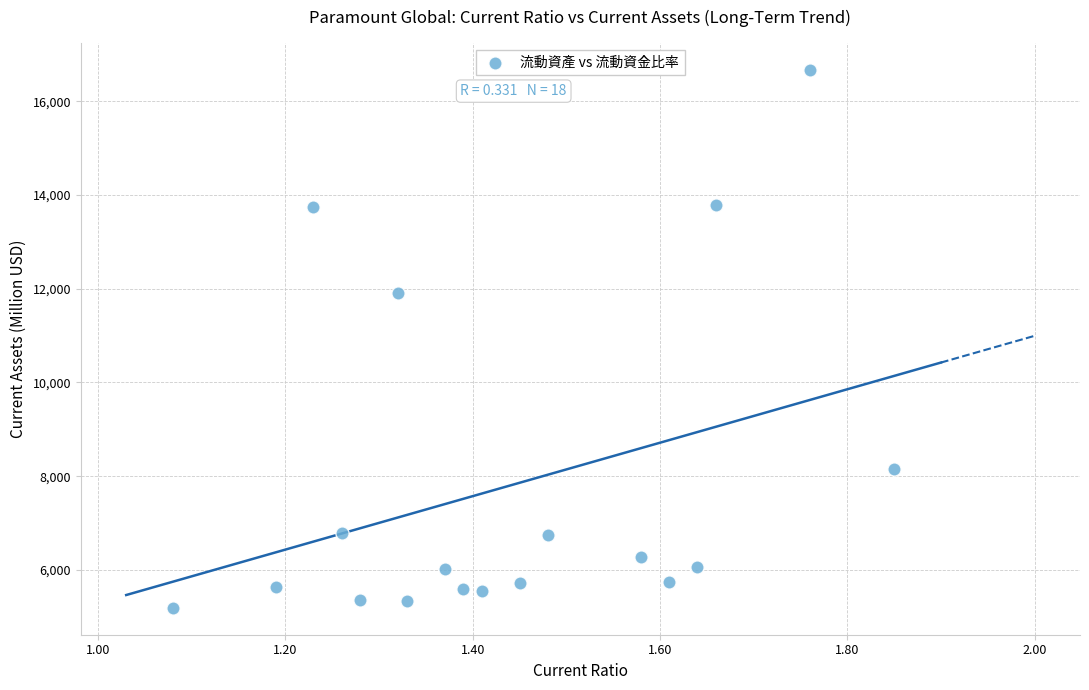

What Y value in the scatter plot is closest to 10934?

11902